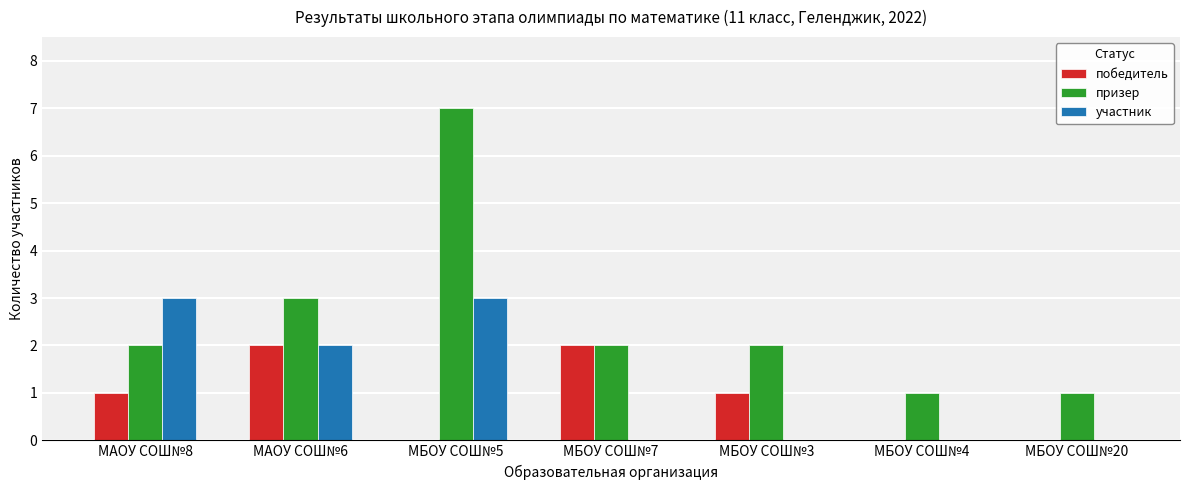

How many data points does each series have?

7